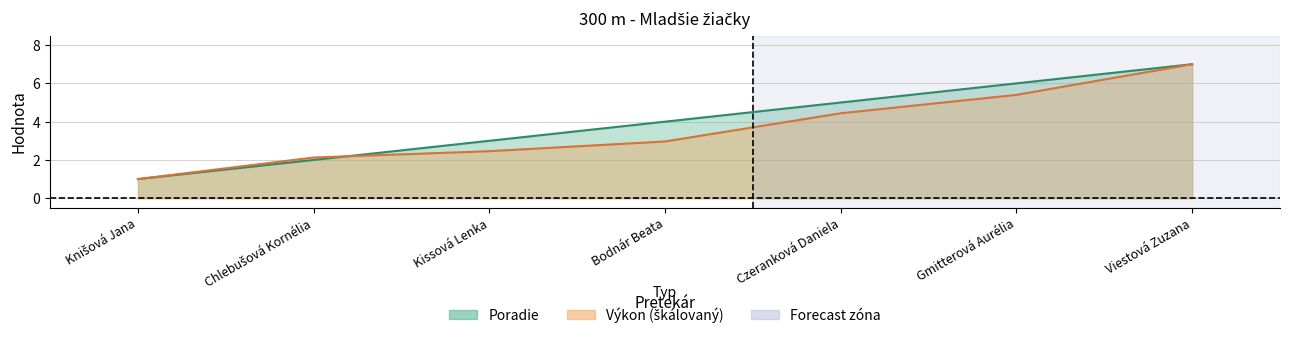

Reading right to left, what are all the values shown in this chart?

Poradie: 7.0	6.0	5.0	4.0	3.0	2.0	1.0
Výkon: 7.0	5.4	4.4	3.0	2.5	2.1	1.0